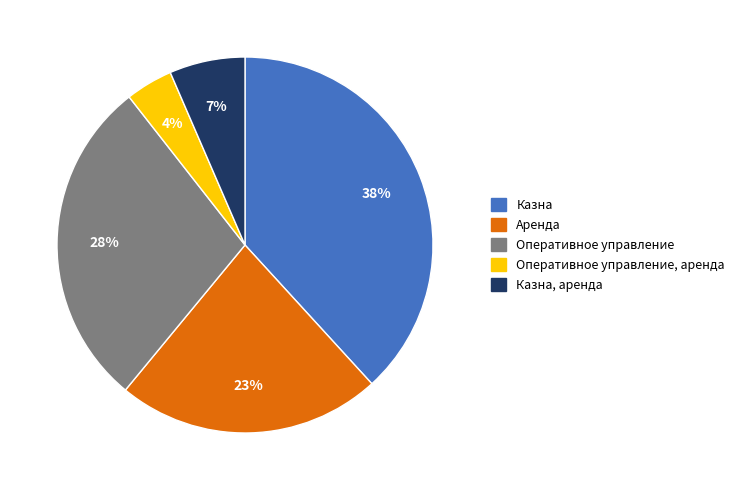

To the nearest percent, what is the difference between the largest and smallest slice percentages?

34%